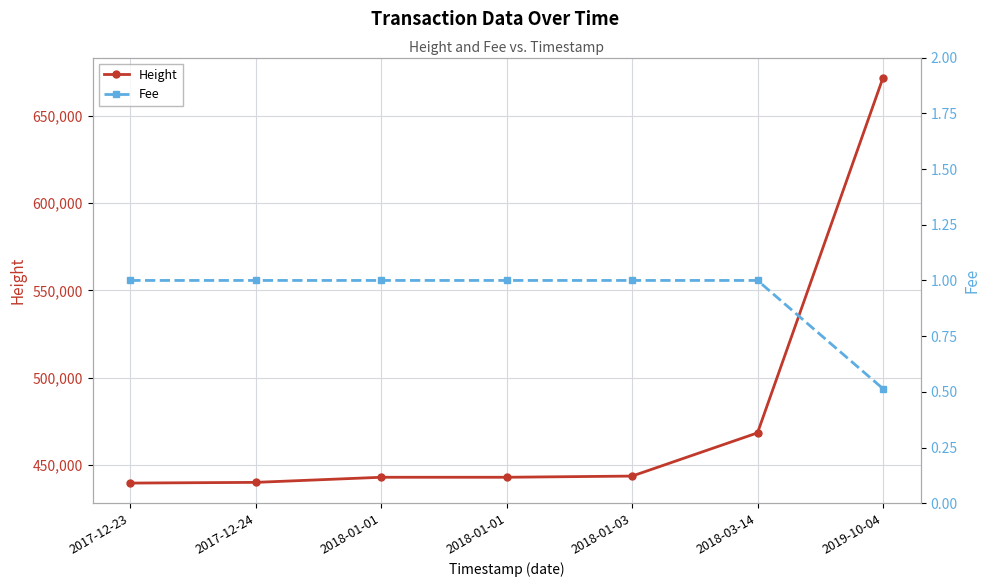

Between 2018-01-01 and 2018-01-03, which series saw the biggest shift?

Height